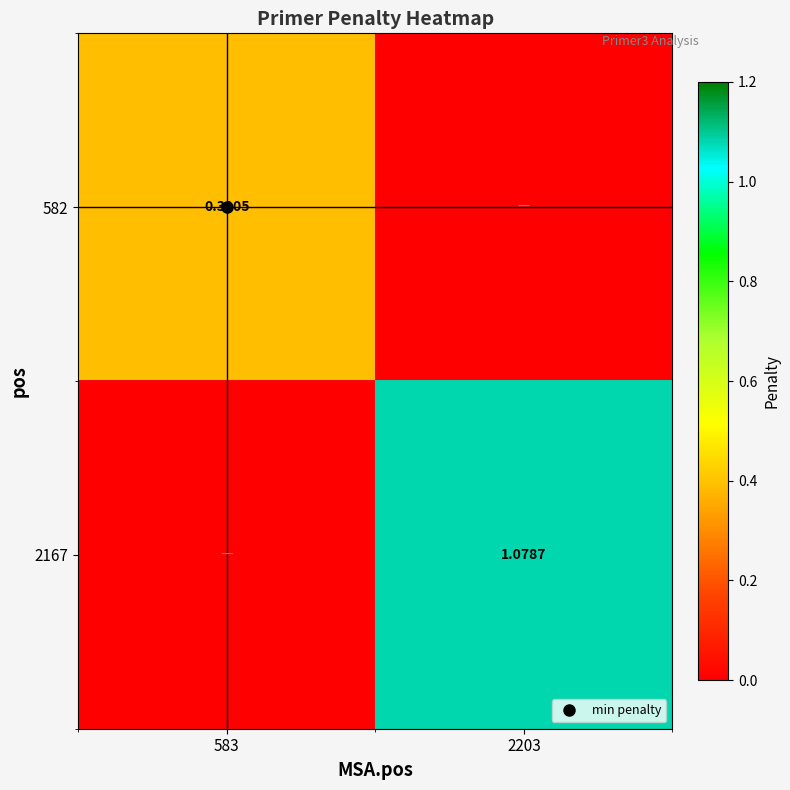

How many 582 values are between 0 and 1?

2